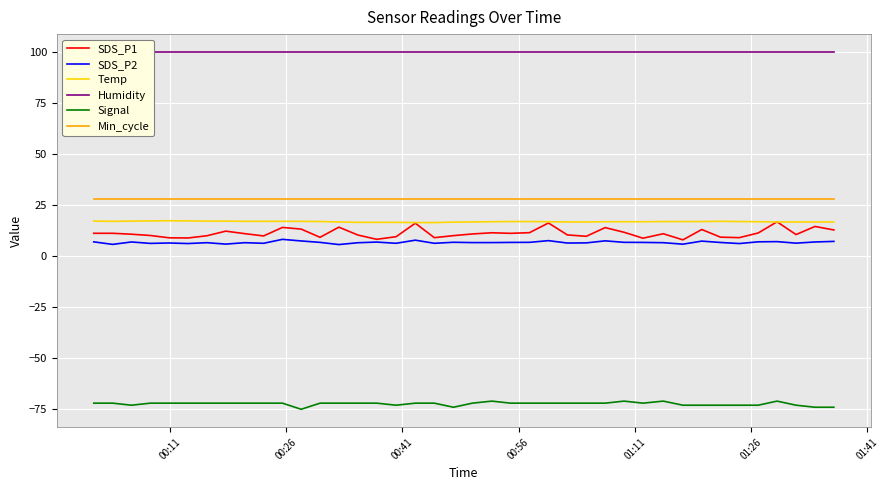

True or false: Temp and Signal intersect in this chart.

False